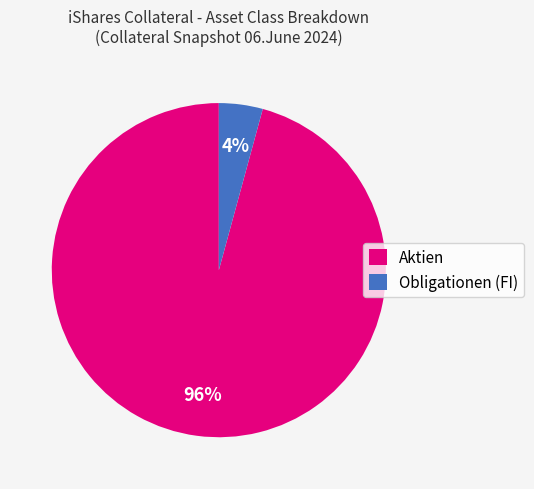

Count the number of slices in the pie.

2